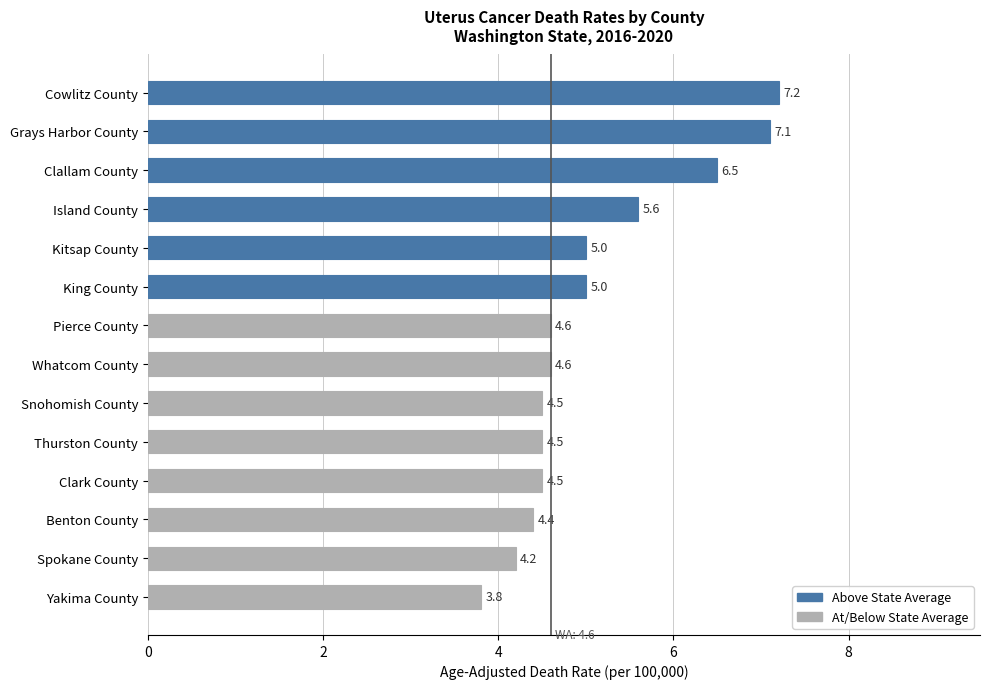

What is the difference between the maximum and minimum values?

3.4